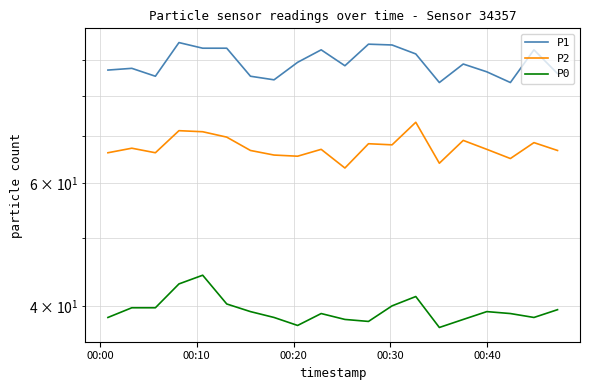

True or false: P0 and P1 cross at least once.

False